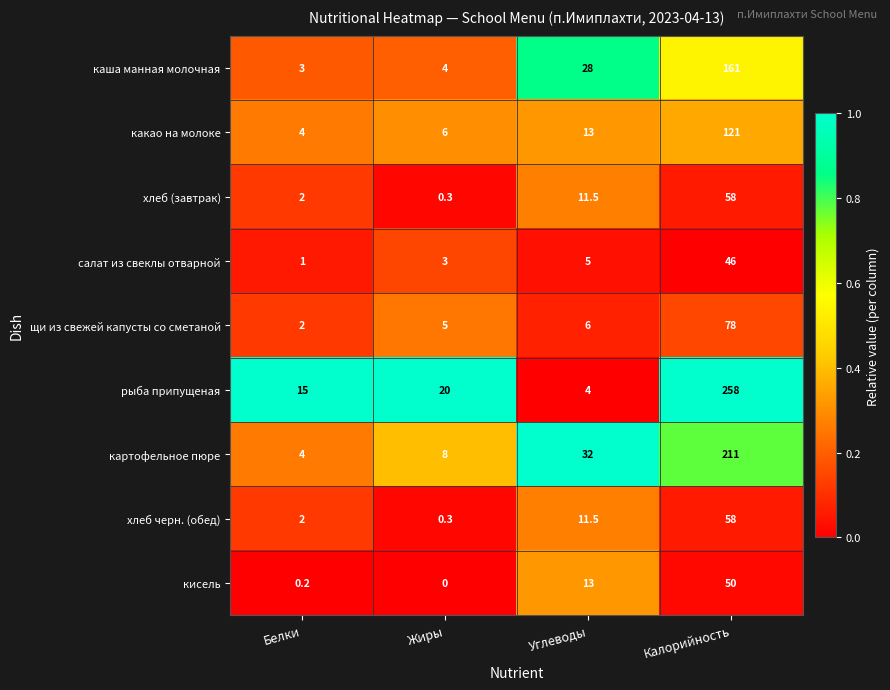

What is the highest value of the рыба припущеная series?

258.0